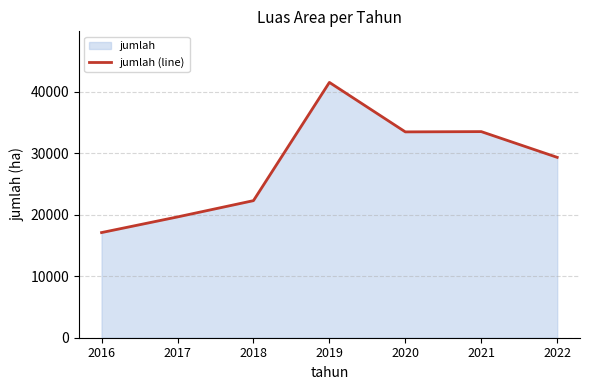

What is the average value?

28145